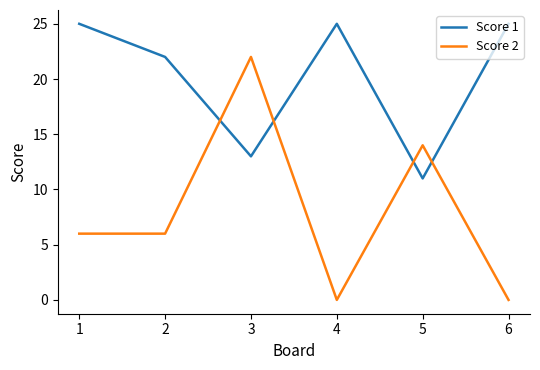

Which series has the widest spread of values?

Score 2